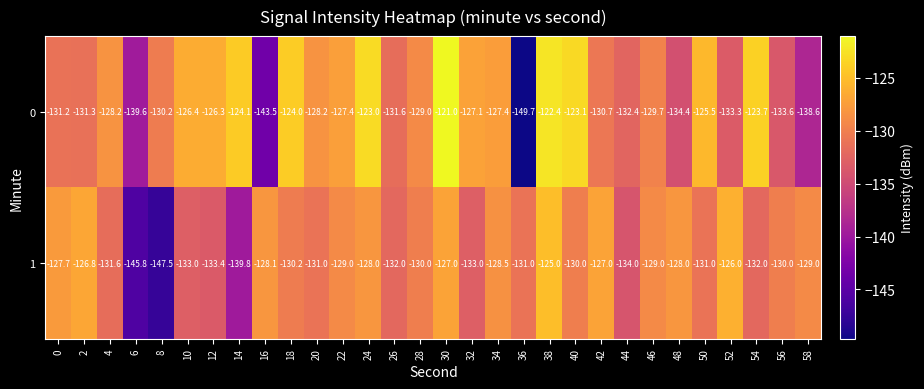

What is the average value of the 1 series?

-131.1